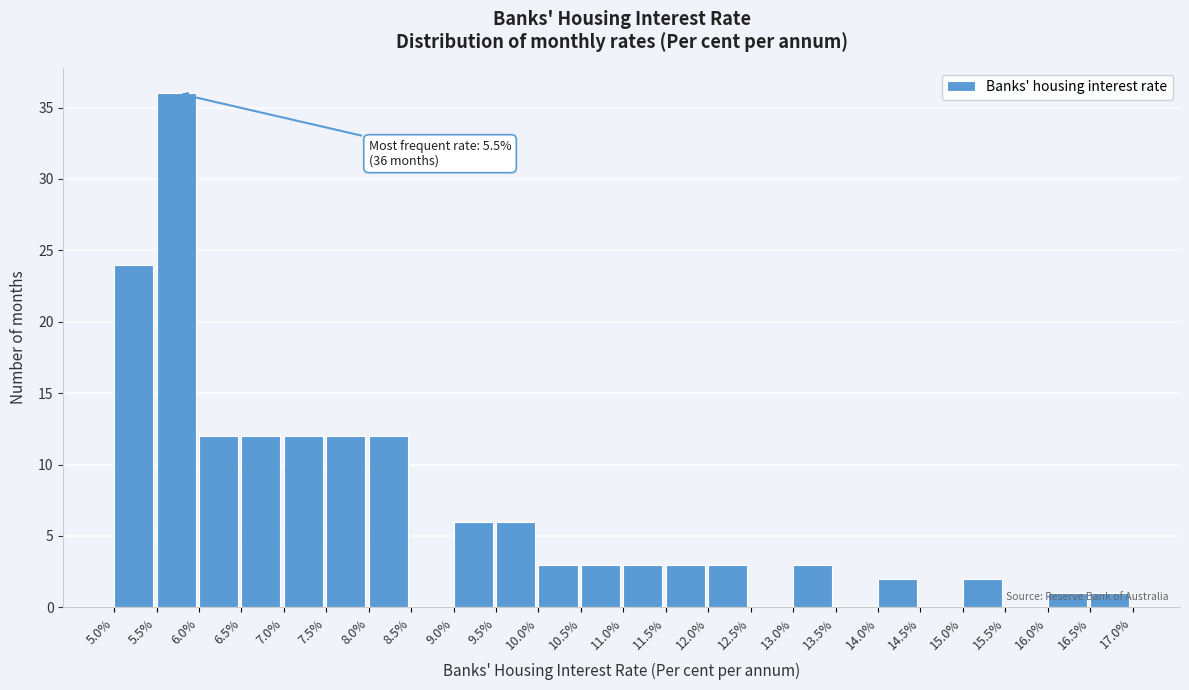

Which range on the x-axis has the tallest bar?

5.5% to 6.0%